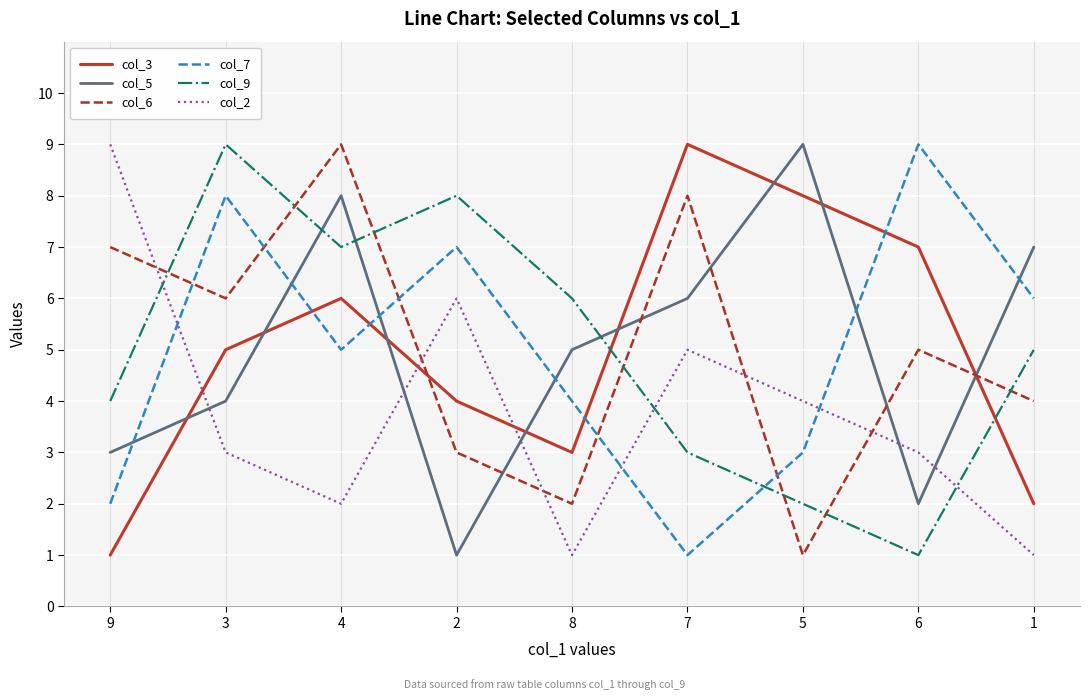

At which category is the sum across all series the highest?

4